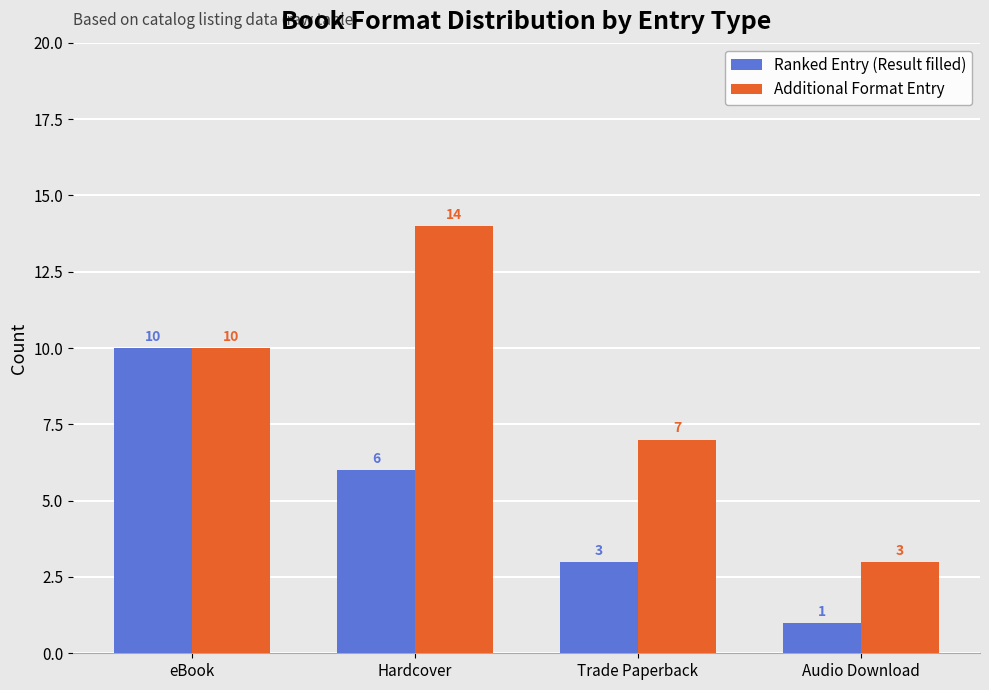

Reading left to right, transcribe all the data shown in this chart.

Ranked Entry (Result filled): eBook=10	Hardcover=6	Trade Paperback=3	Audio Download=1
Additional Format Entry: eBook=10	Hardcover=14	Trade Paperback=7	Audio Download=3